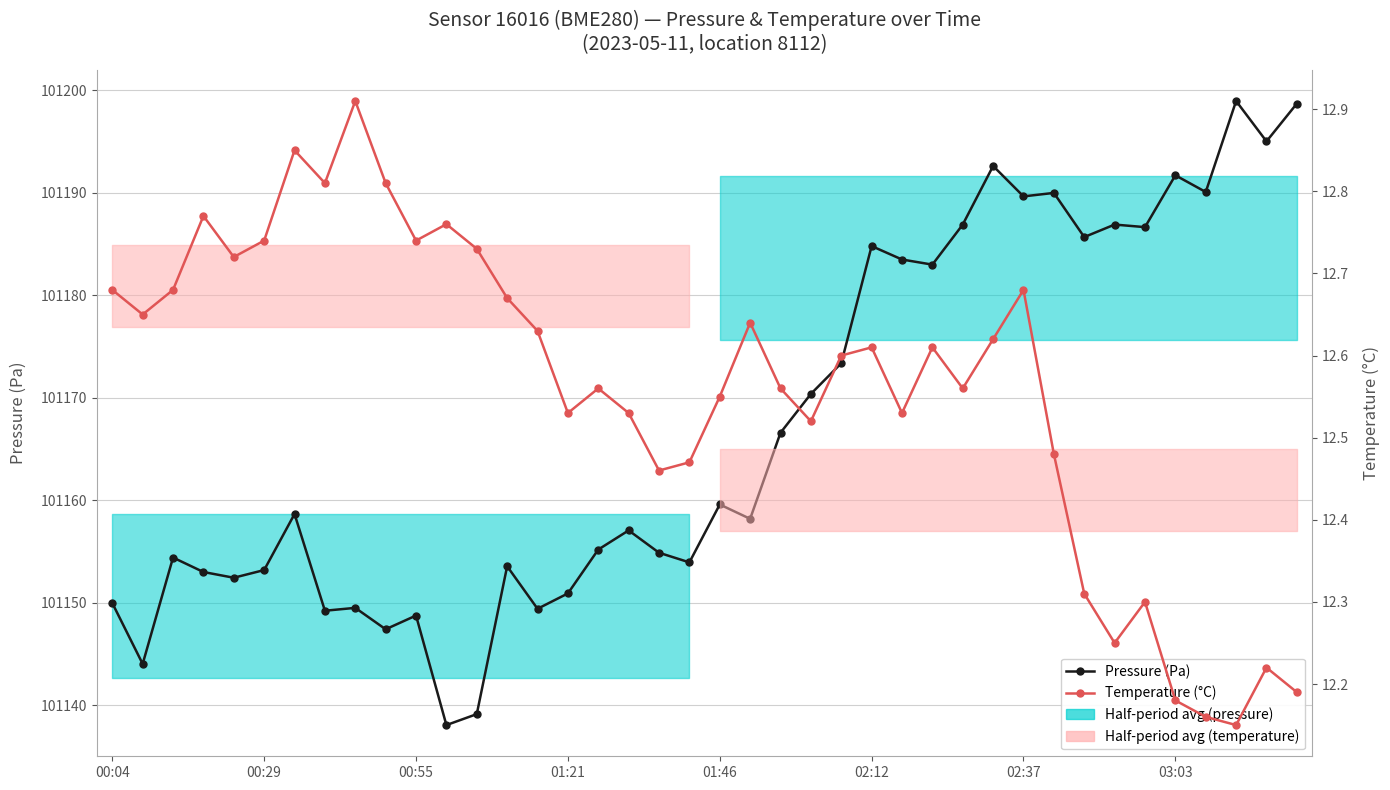

True or false: Temperature (°C) and Pressure (Pa) intersect in this chart.

False